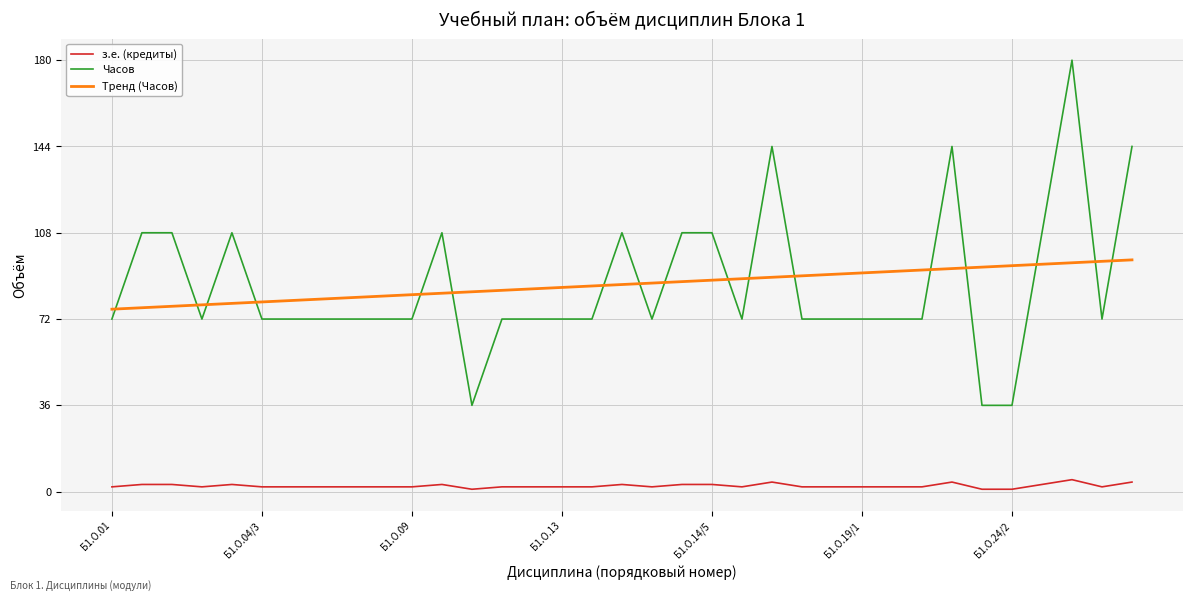

Which series has the largest range (max minus min)?

Часов